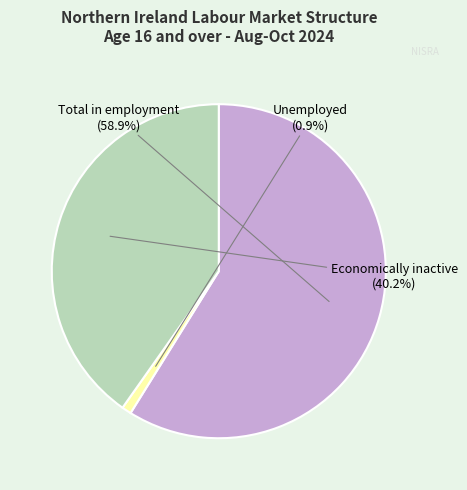

Is there a majority slice in this chart?

Yes